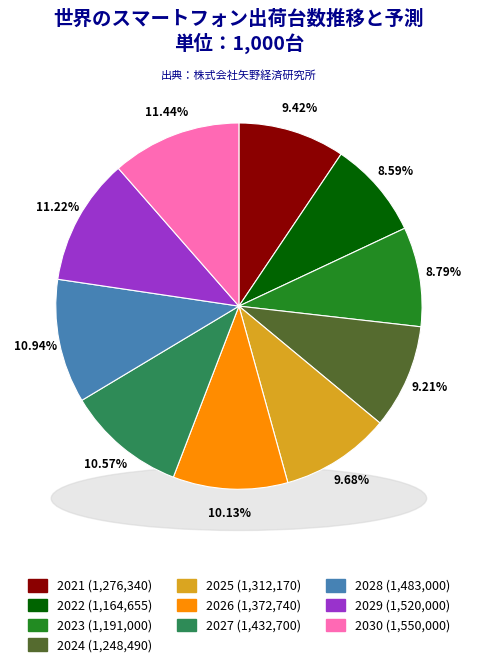

Count the number of slices in the pie.

10